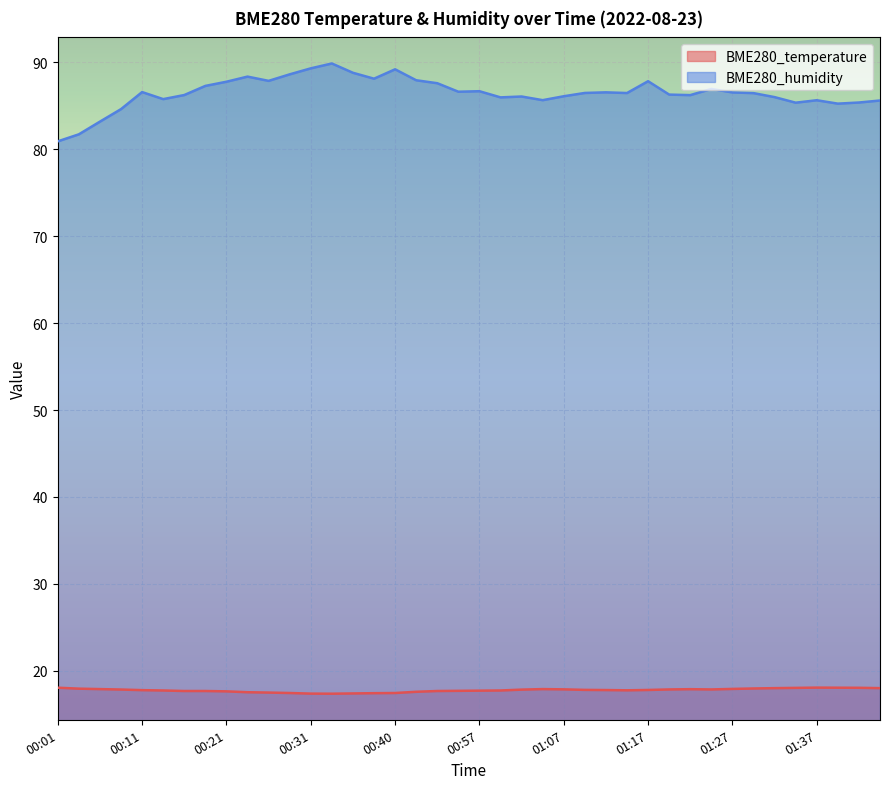

Rank the series by their average value, from highest to lowest.

BME280_humidity, BME280_temperature